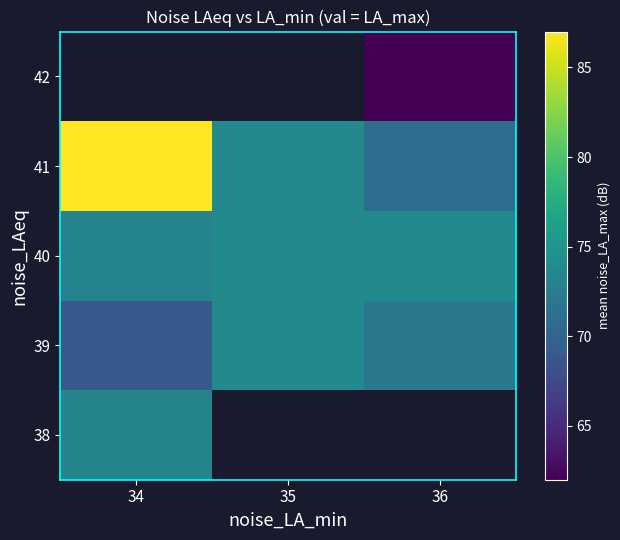

List the series in order of their peak value, highest first.

41, 42, 39, 40, 38